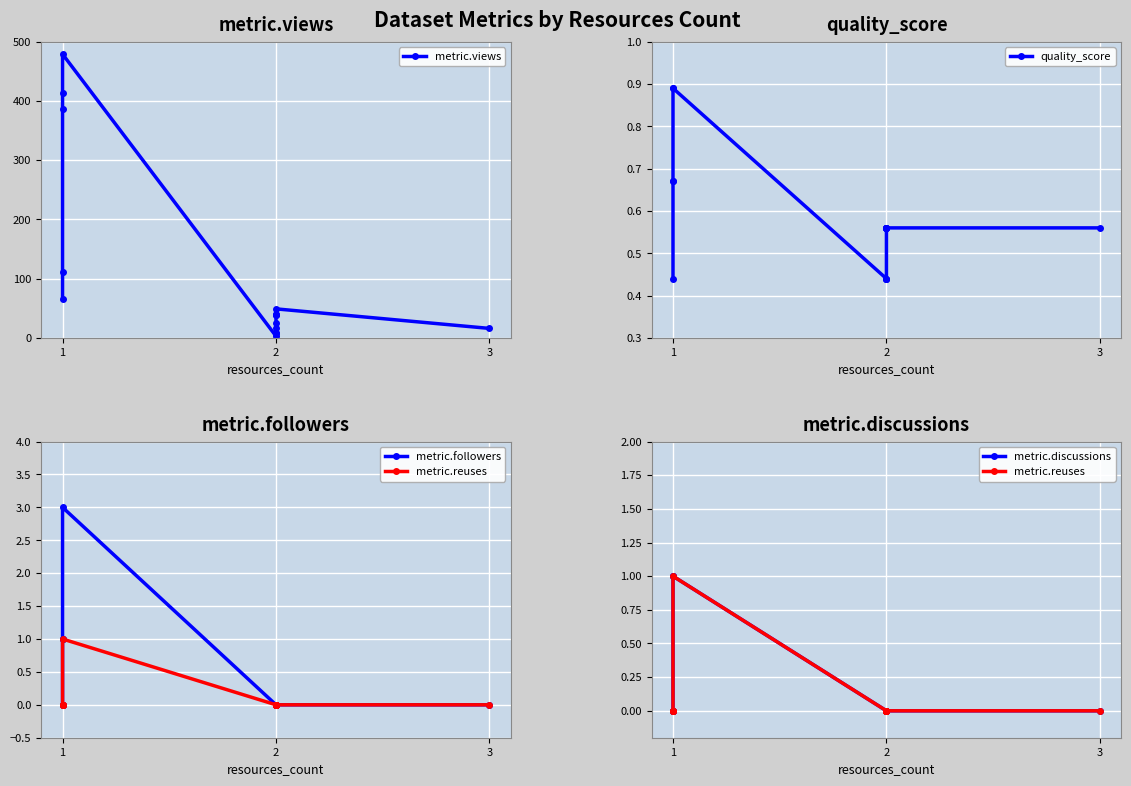

Which series has the largest total across all categories?

metric.views